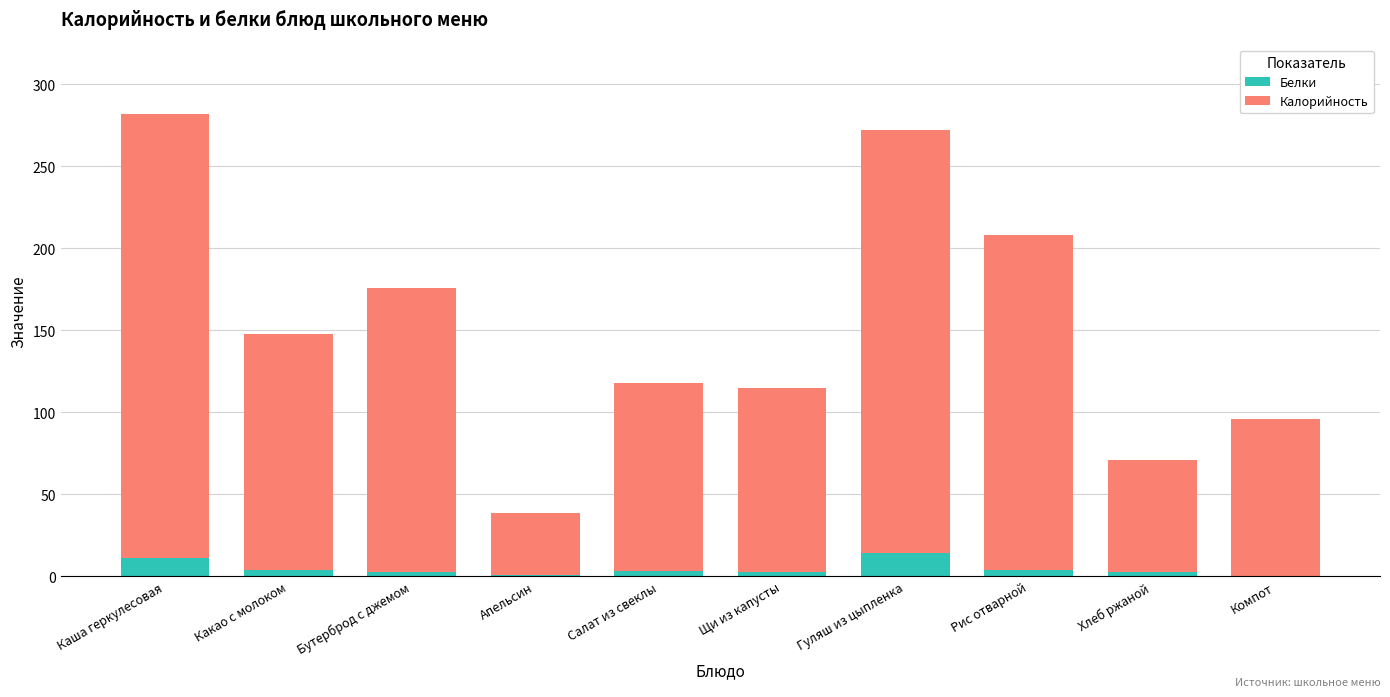

How many series are shown in this chart?

2